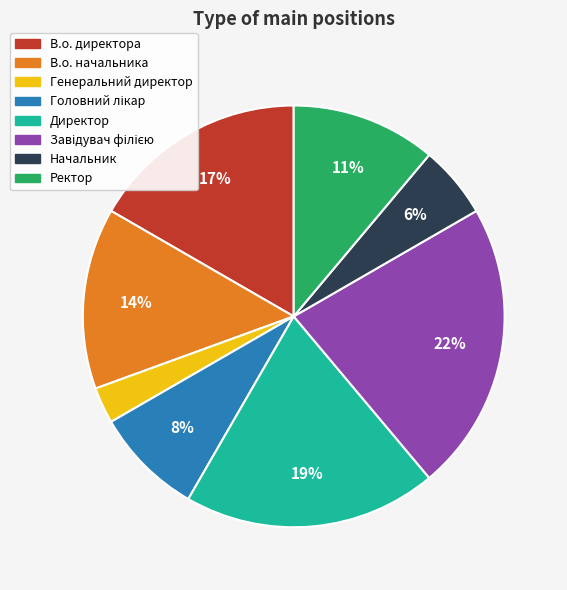

The В.о. начальника slice represents 14% of the pie. True or false?

True